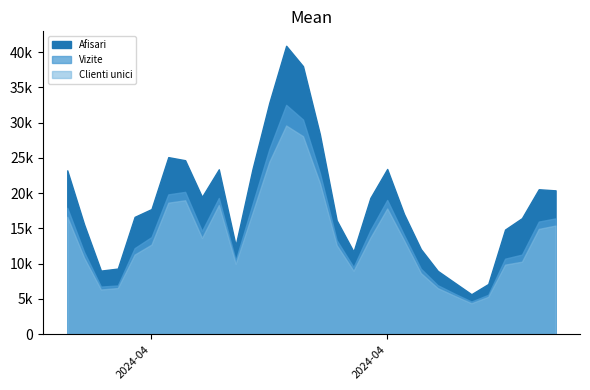

Reading right to left, extract all data points from this chart.

Afisari: 2024.5.10=20386	2024.5.9=20546	2024.5.8=16445	2024.5.7=14830	2024.5.6=7111	2024.5.5=5661	2024.5.4=7314	2024.5.3=8975	2024.5.2=12058	2024.5.1=17038	2024.4.30=23420	2024.4.29=19319	2024.4.28=11710	2024.4.27=16142	2024.4.26=28372	2024.4.25=38000	2024.4.24=40893	2024.4.23=32826	2024.4.22=23402	2024.4.21=12579	2024.4.20=23372	2024.4.19=19465	2024.4.18=24661	2024.4.17=25099	2024.4.16=17734	2024.4.15=16629	2024.4.14=9297	2024.4.13=9008	2024.4.12=15579	2024.4.11=23227
Vizite: 2024.5.10=16415	2024.5.9=15962	2024.5.8=11280	2024.5.7=10699	2024.5.6=5582	2024.5.5=4620	2024.5.4=5747	2024.5.3=6944	2024.5.2=9281	2024.5.1=14059	2024.4.30=19029	2024.4.29=14740	2024.4.28=9519	2024.4.27=13323	2024.4.26=22872	2024.4.25=30433	2024.4.24=32513	2024.4.23=26257	2024.4.22=18432	2024.4.21=10474	2024.4.20=19309	2024.4.19=14624	2024.4.18=20173	2024.4.17=19817	2024.4.16=13764	2024.4.15=12196	2024.4.14=6903	2024.4.13=6746	2024.4.12=11655	2024.4.11=17921
Clienti unici: 2024.5.10=15397	2024.5.9=14919	2024.5.8=10274	2024.5.7=9853	2024.5.6=5293	2024.5.5=4379	2024.5.4=5440	2024.5.3=6527	2024.5.2=8656	2024.5.1=13308	2024.4.30=17818	2024.4.29=13679	2024.4.28=8995	2024.4.27=12628	2024.4.26=21441	2024.4.25=28070	2024.4.24=29586	2024.4.23=24446	2024.4.22=17187	2024.4.21=9983	2024.4.20=18311	2024.4.19=13634	2024.4.18=18982	2024.4.17=18642	2024.4.16=12695	2024.4.15=11281	2024.4.14=6533	2024.4.13=6332	2024.4.12=10836	2024.4.11=16644